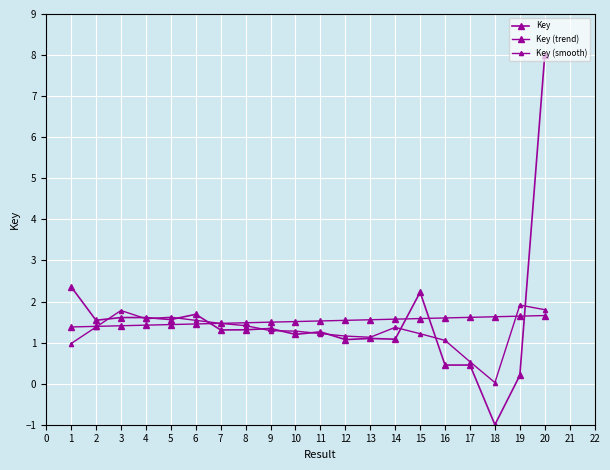

Count the number of data series in this chart.

3